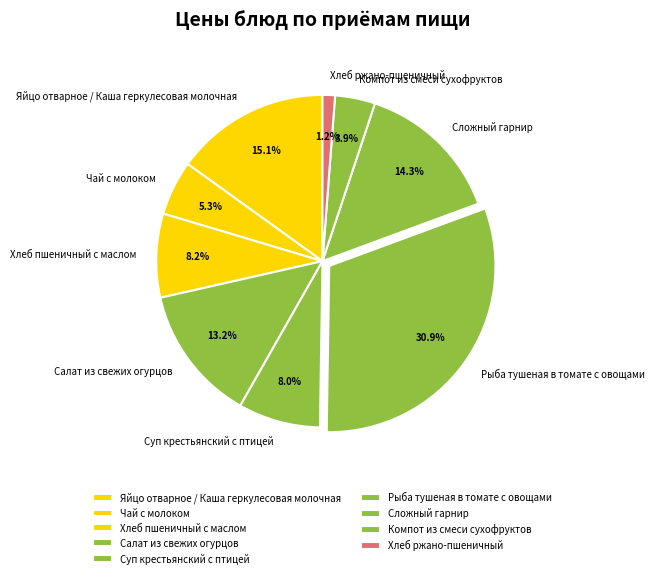

How many slices are in this pie chart?

9